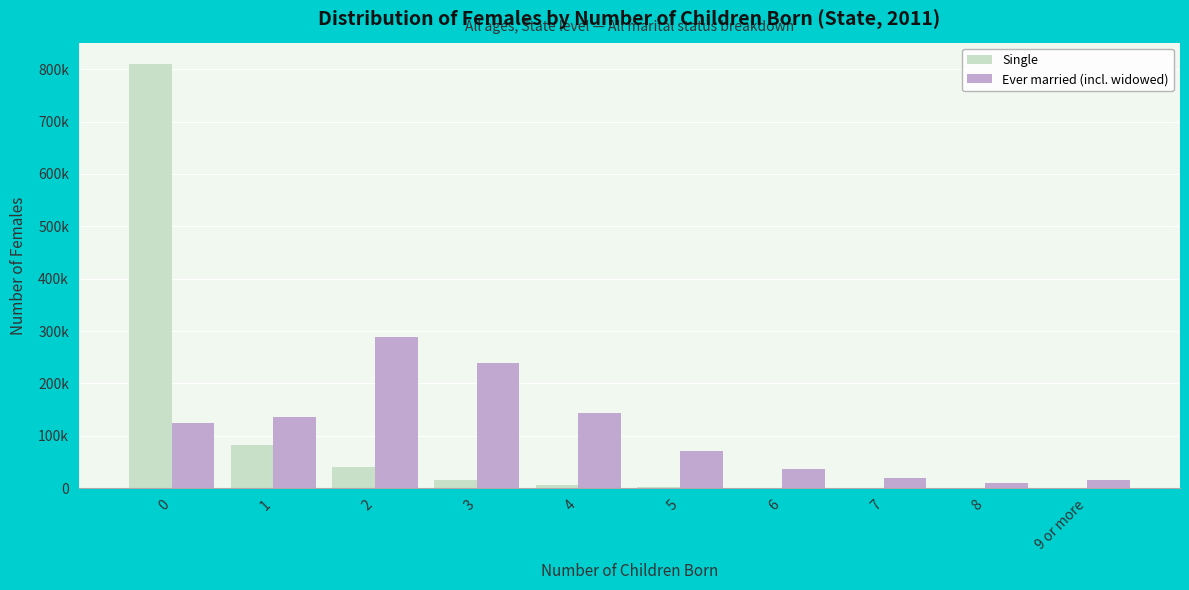

What is the average value of the Ever married (incl. widowed) series?

108348